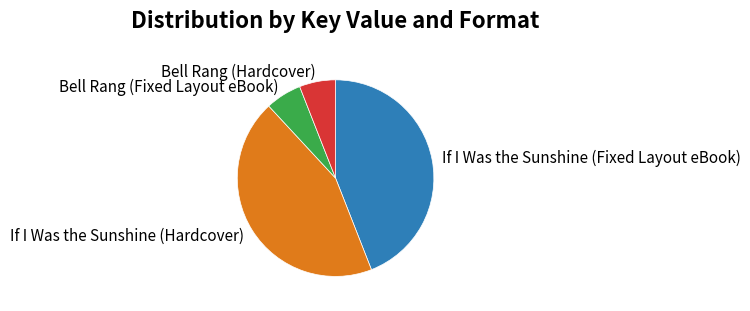

Does Bell Rang (Fixed Layout eBook) account for over 50% of the chart?

No